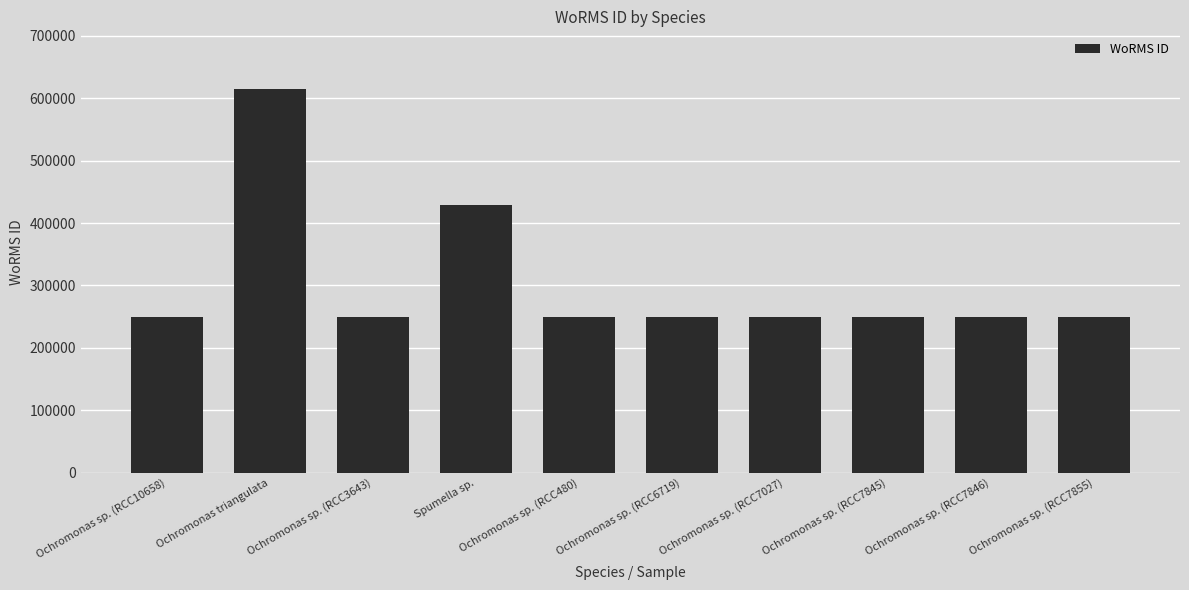

Are the bars horizontal?

No